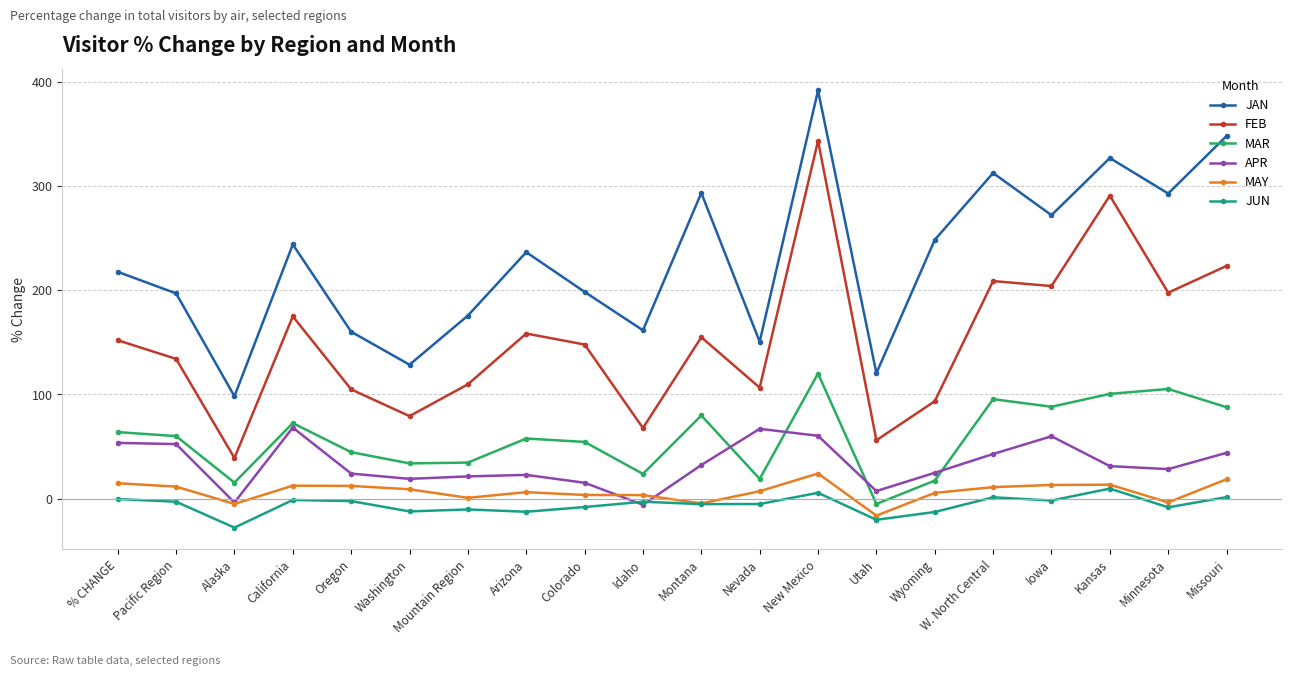

What is the label of the 7th point from the left?

Mountain Region